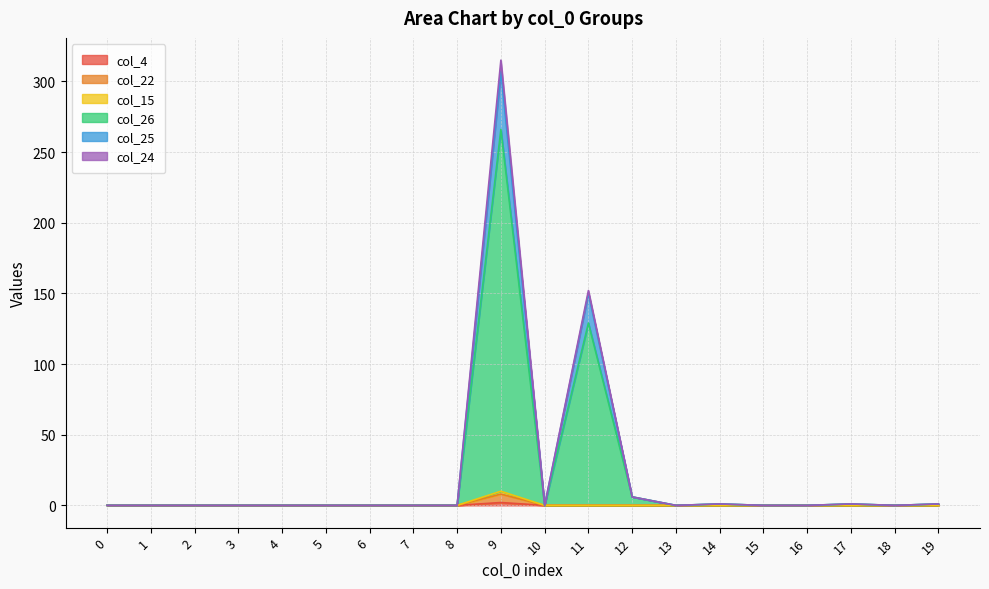

Does the chart display data point markers on the line(s)?

No